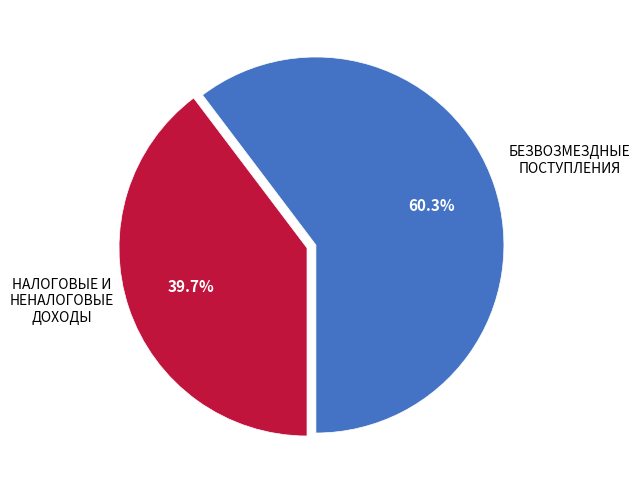

The НАЛОГОВЫЕ И НЕНАЛОГОВЫЕ ДОХОДЫ slice represents 60% of the pie. True or false?

True